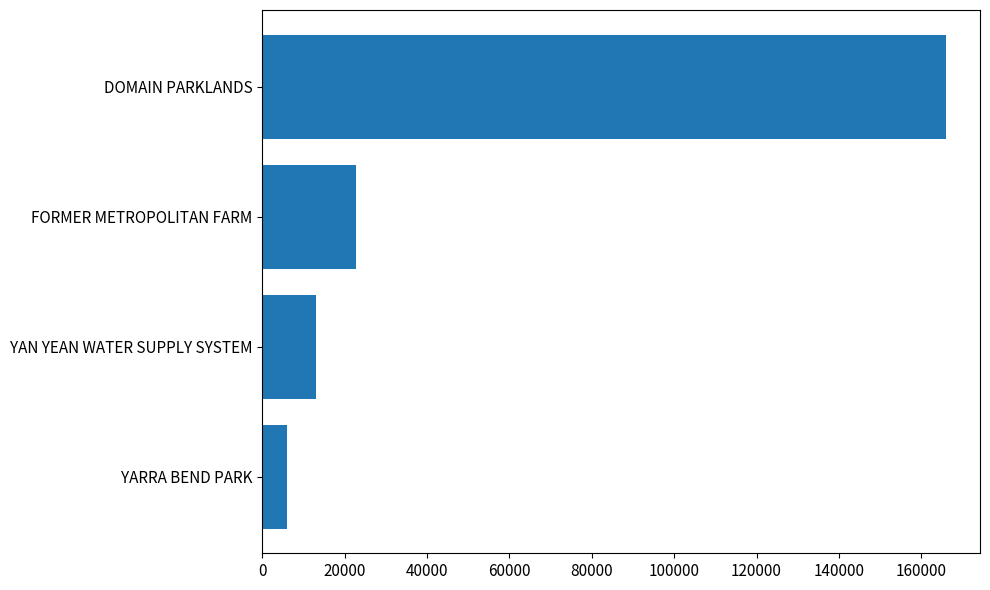

What is the minimum value shown in the chart?

5968